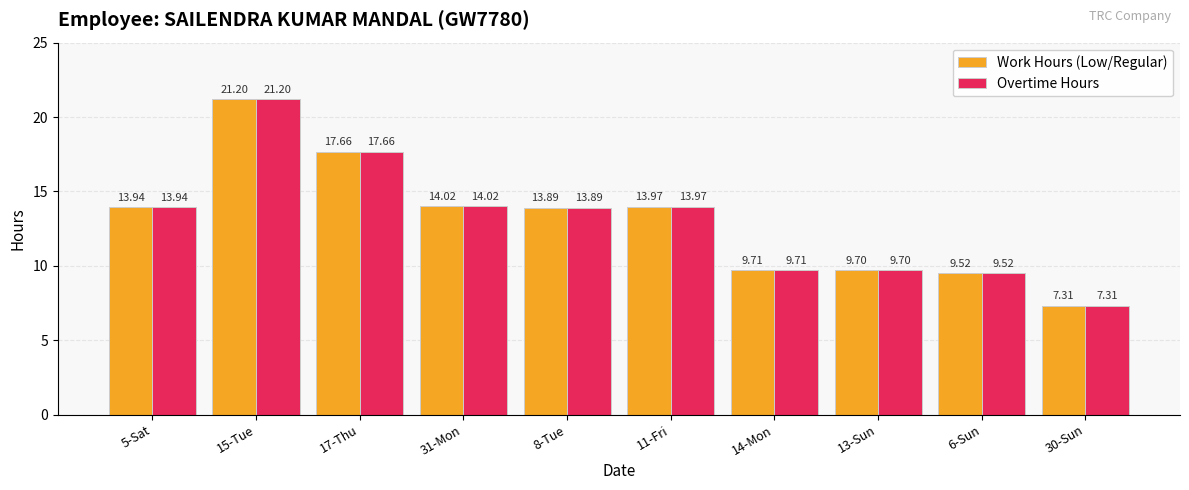

What is the value of the Overtime Hours bar at the 3rd from the left?

17.7